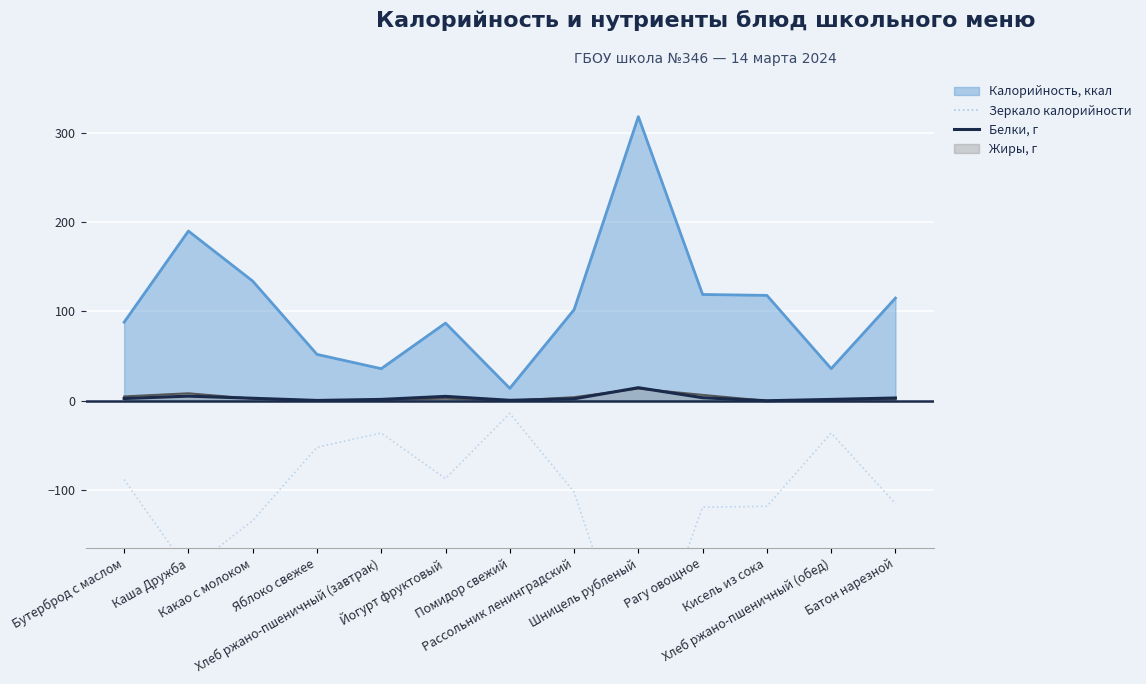

True or false: Белки, г and Зеркало калорийности intersect in this chart.

False